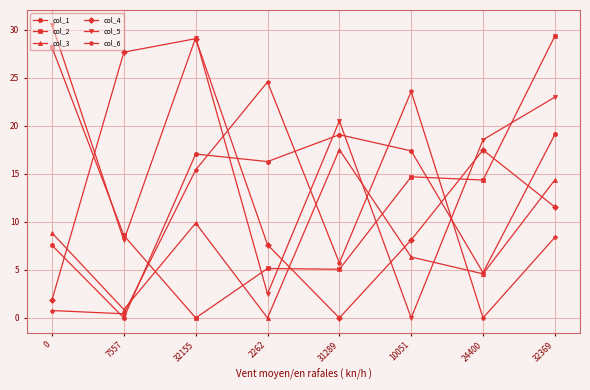

How many interior local peaks does the col_6 series have?

2